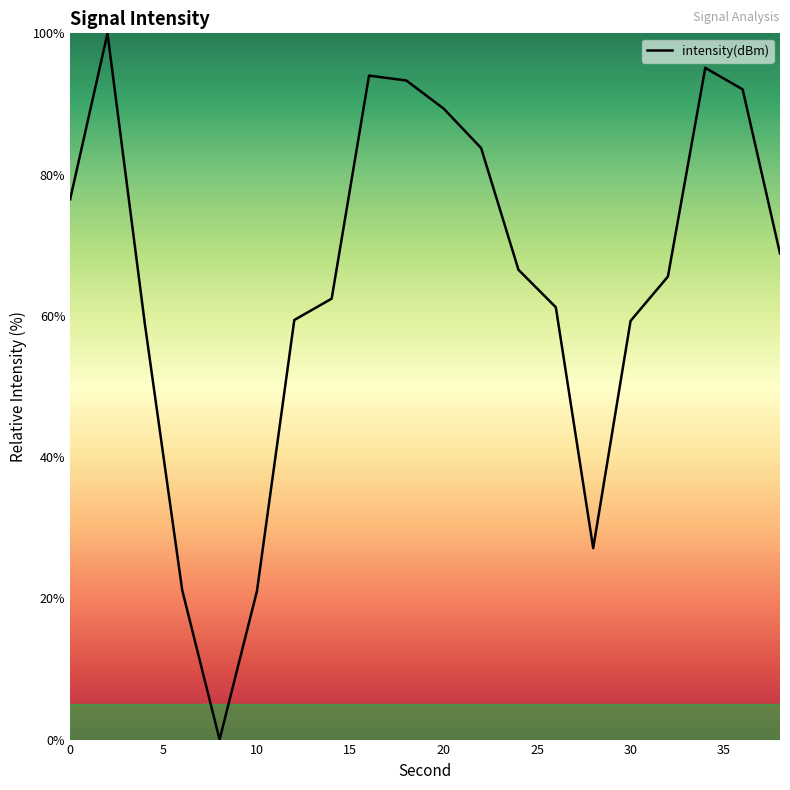

What is the difference between the maximum and minimum values?

100.0